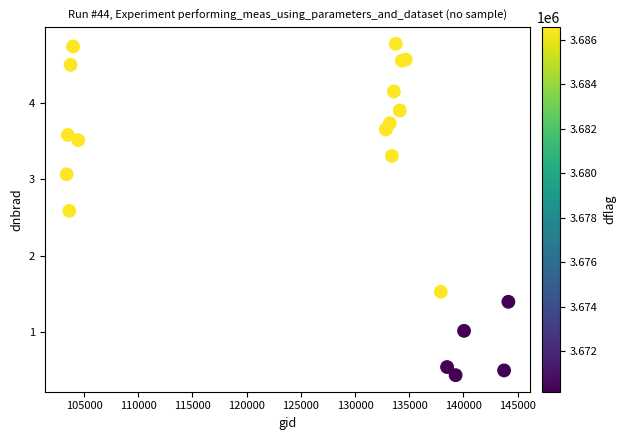

What Y value in the scatter plot is closest to 2?

1.5